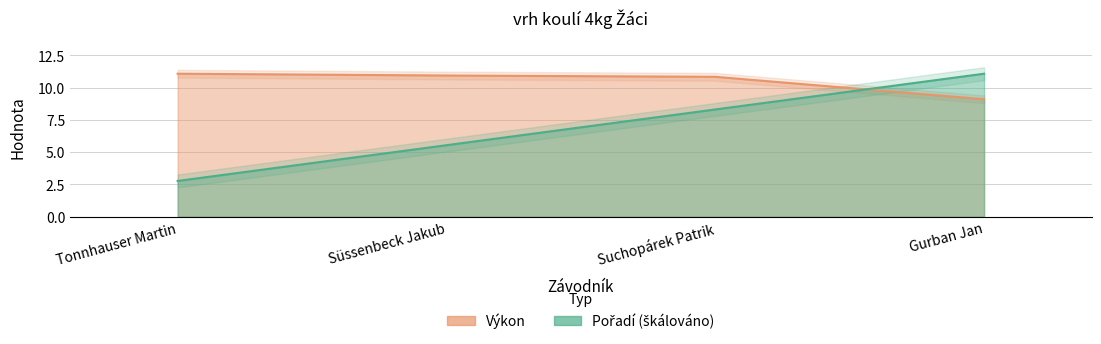

After their last crossing, which series has the higher values: Výkon or Pořadí?

Pořadí